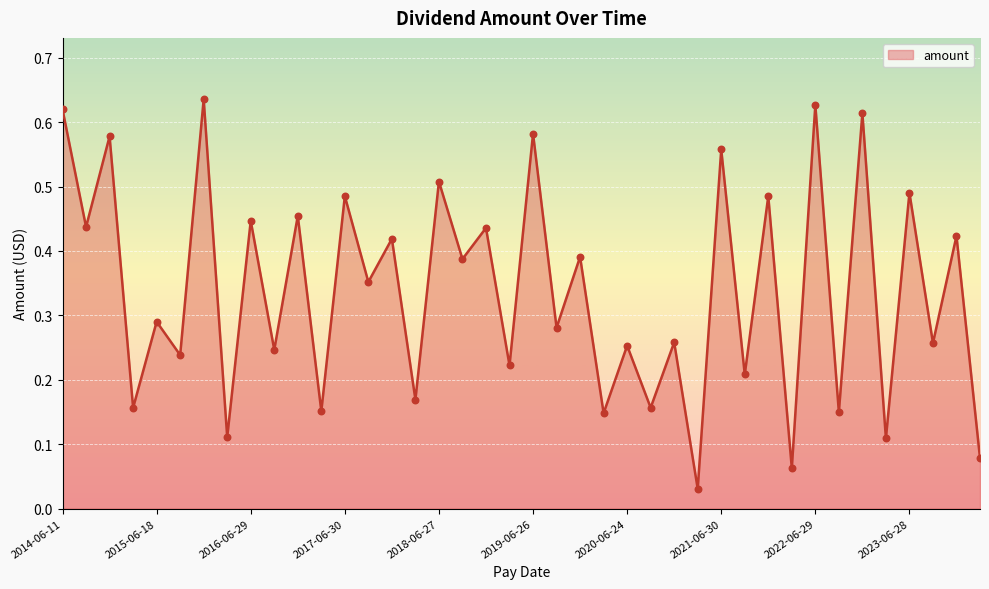

Is this an area chart (filled region under the line)?

Yes